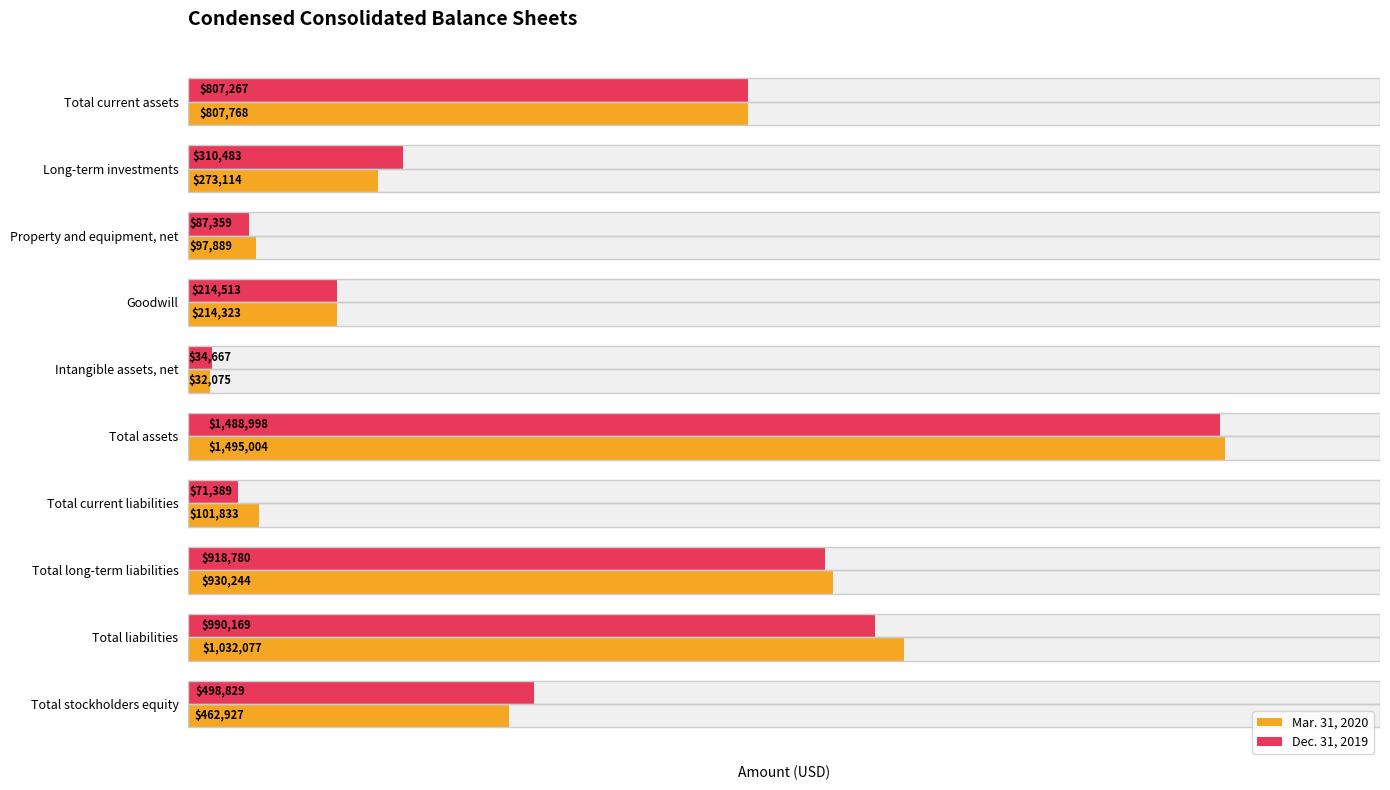

What is the difference between the highest and lowest values at Total current liabilities?

30444